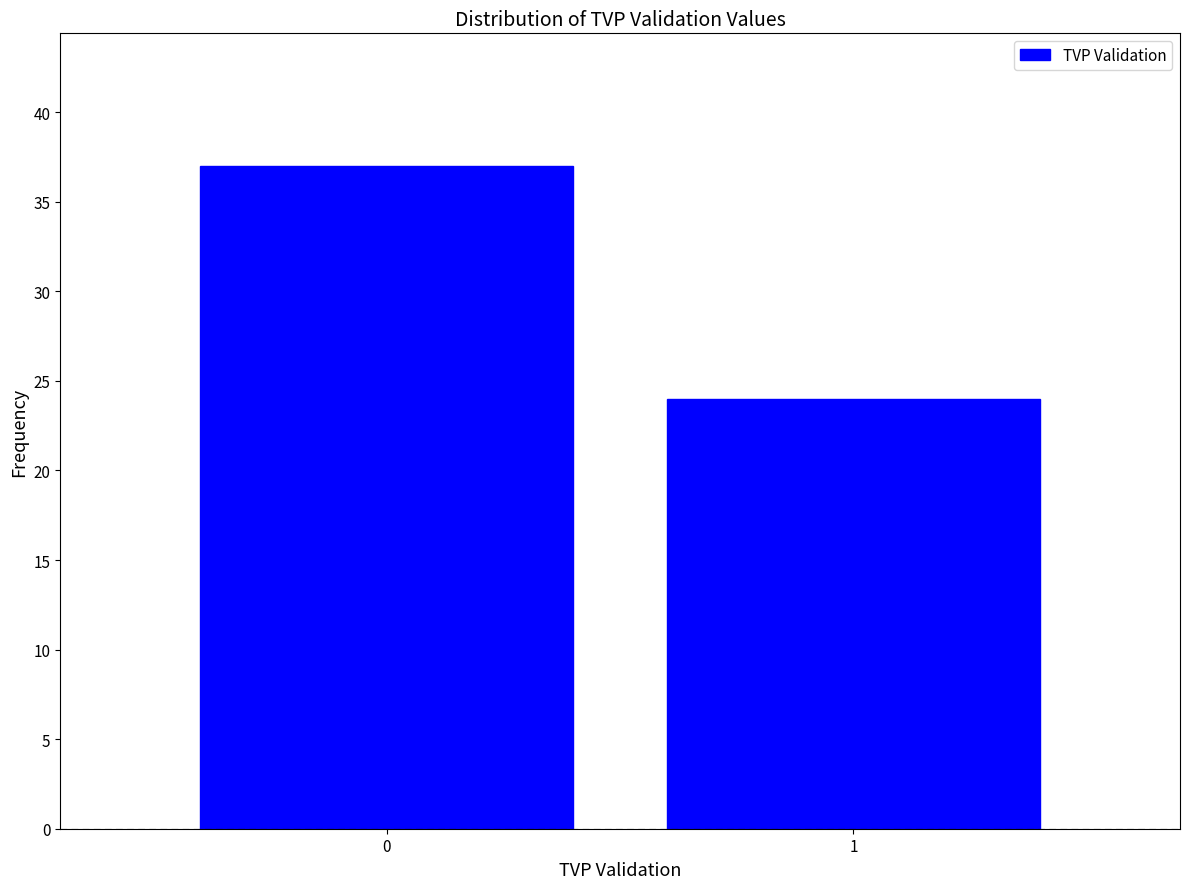

Reading left to right, what are all the values shown in this chart?

0=37	1=24